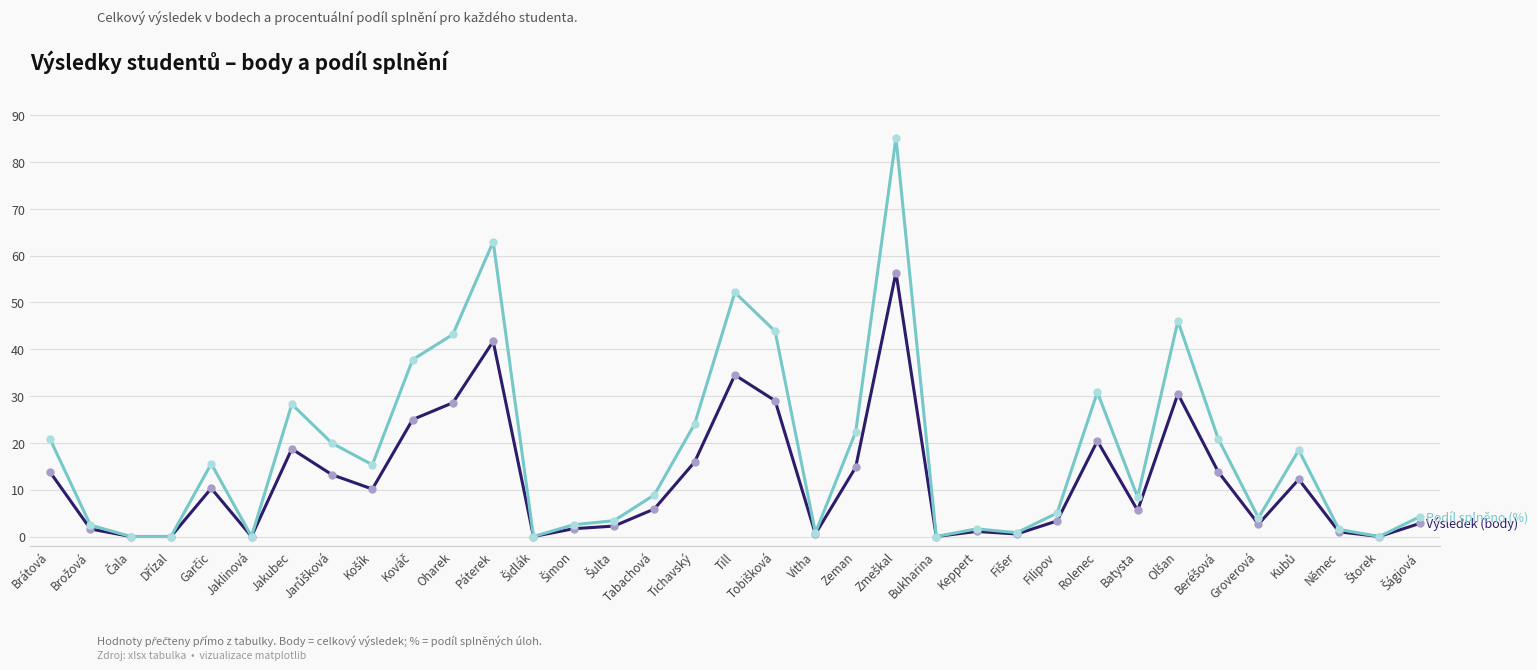

What is the greatest value displayed?

85.2